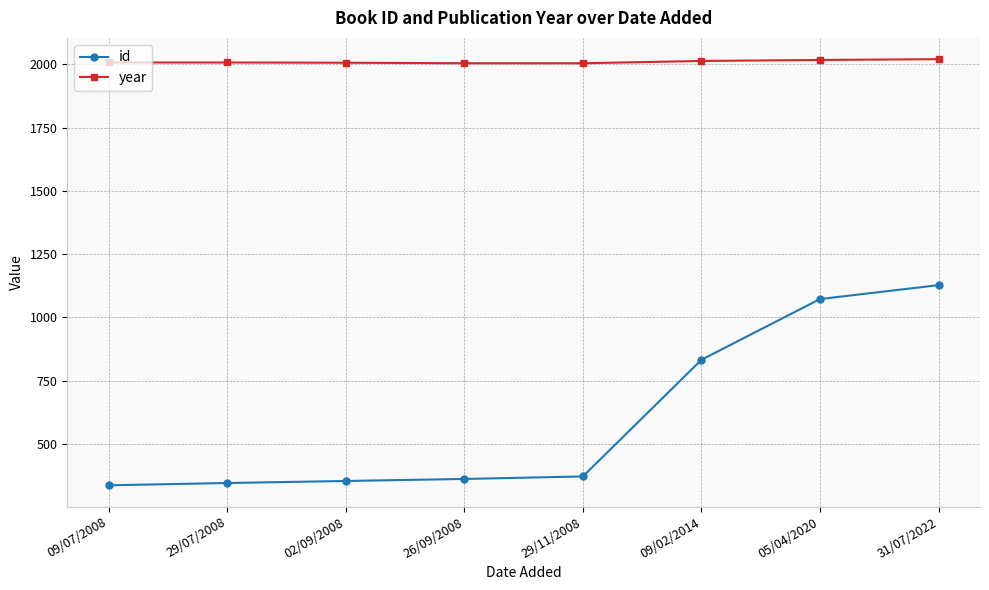

True or false: year and id cross at least once.

False